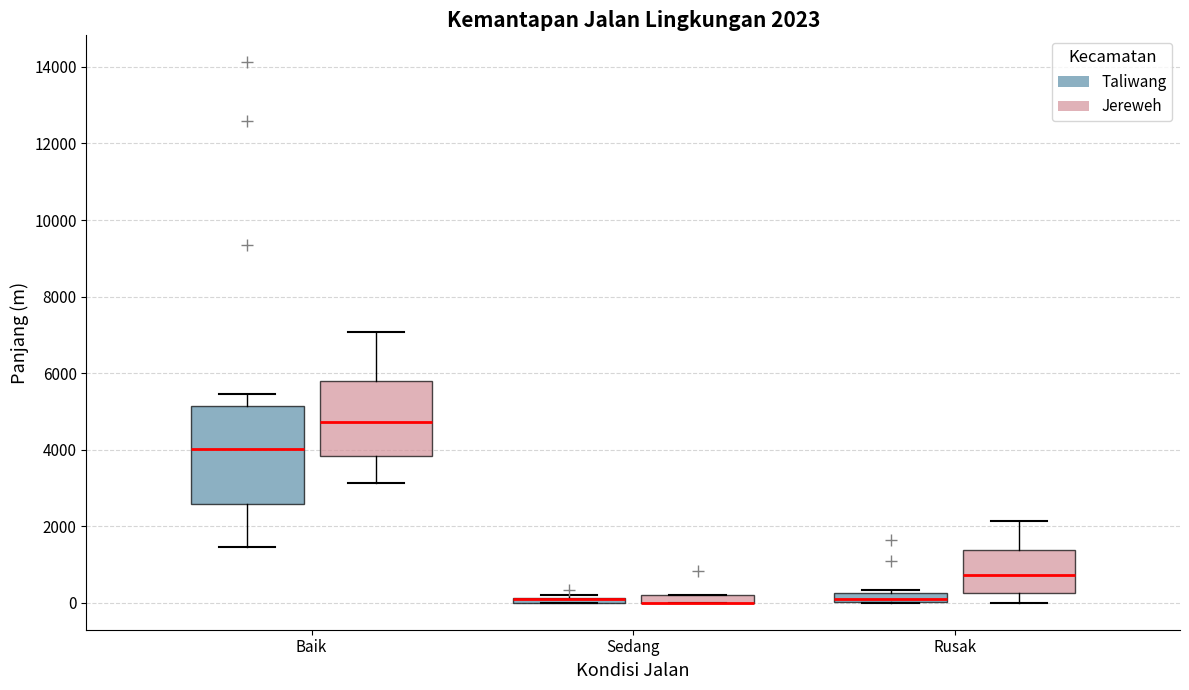

Comparing the boxes themselves (not the whiskers), which one is the tallest?

Baik (Taliwang)